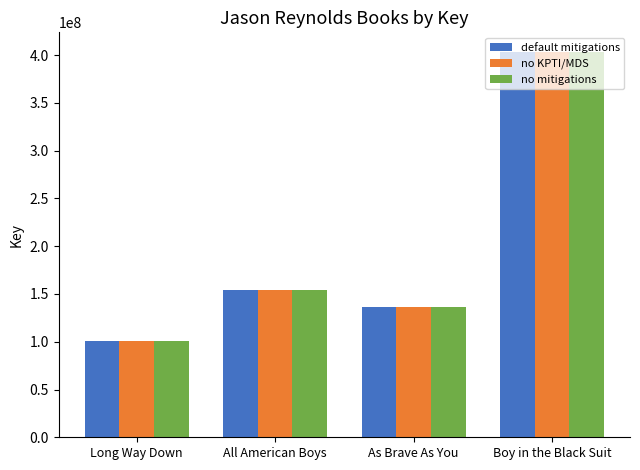

What is the label of the 4th bar from the left?

Boy in the Black Suit